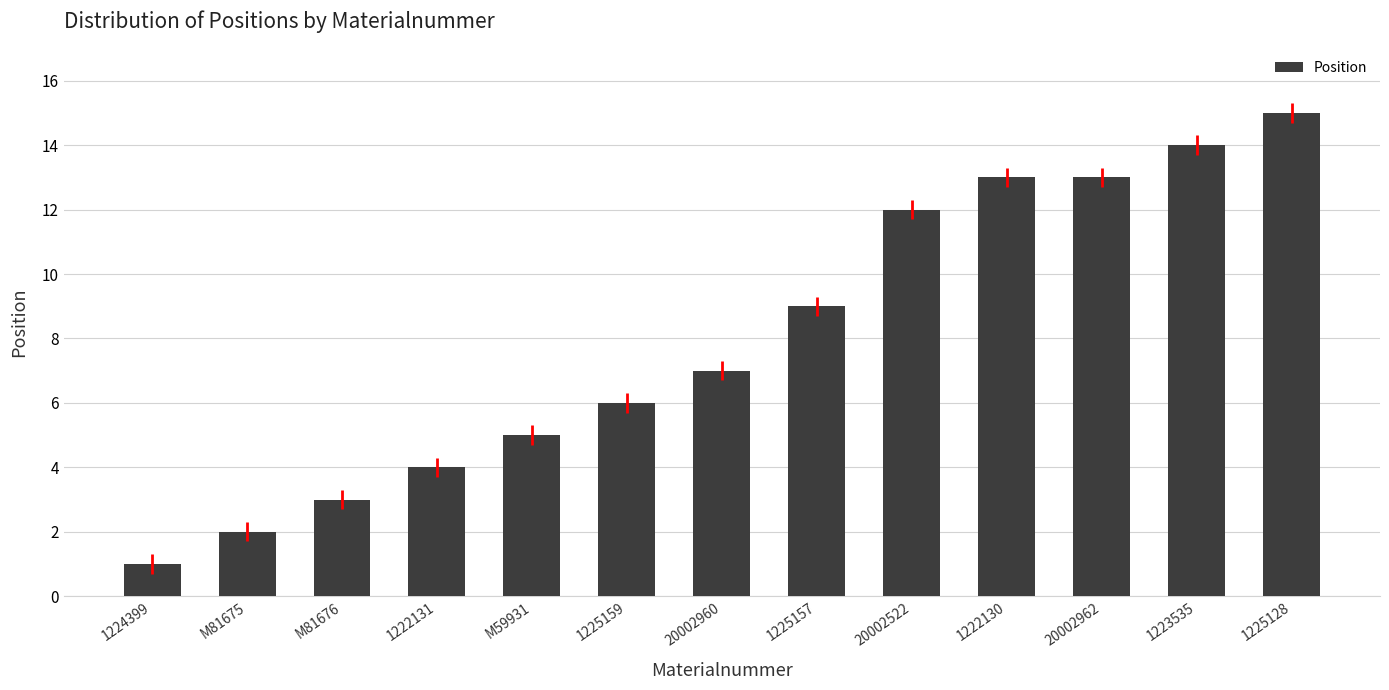

The value at M81676 is 4. True or false?

False